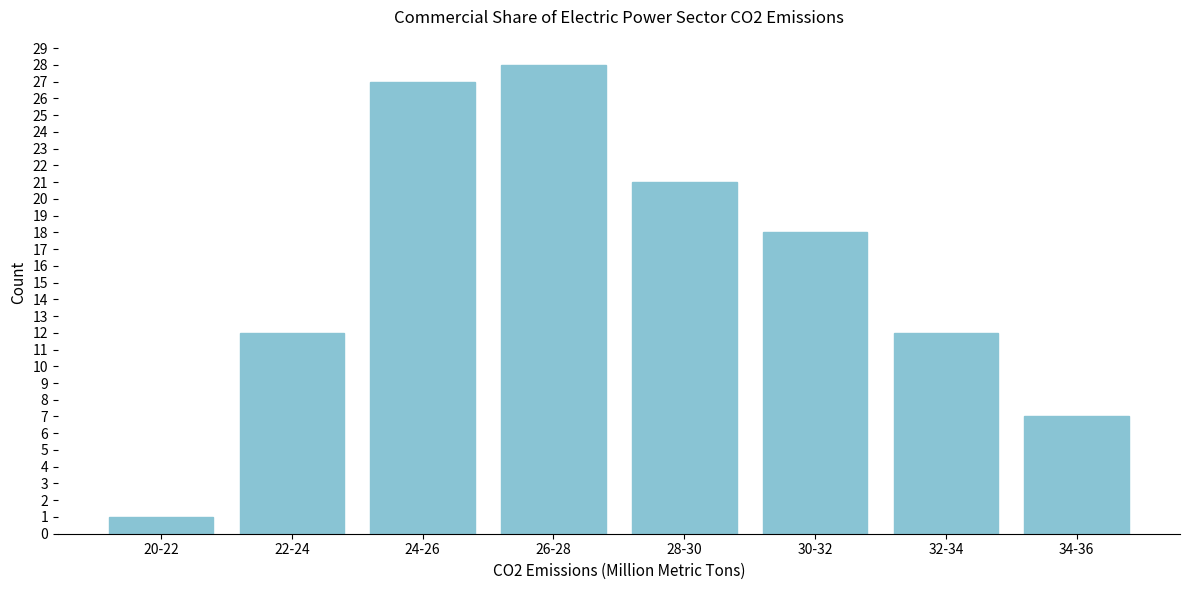

Reading left to right, what are all the values shown in this chart?

20-22=1	22-24=12	24-26=27	26-28=28	28-30=21	30-32=18	32-34=12	34-36=7